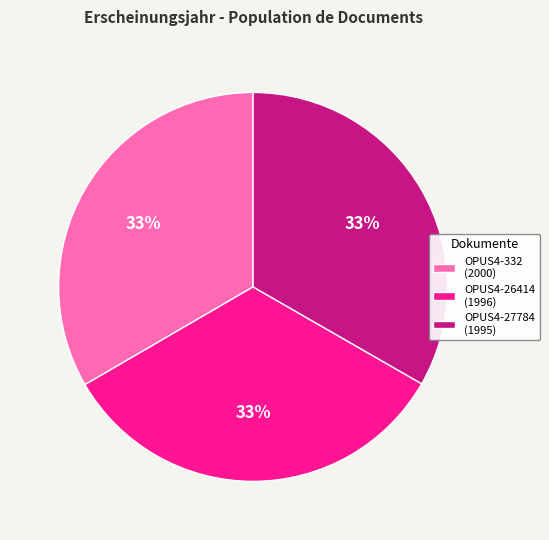

How many slices are in this pie chart?

3